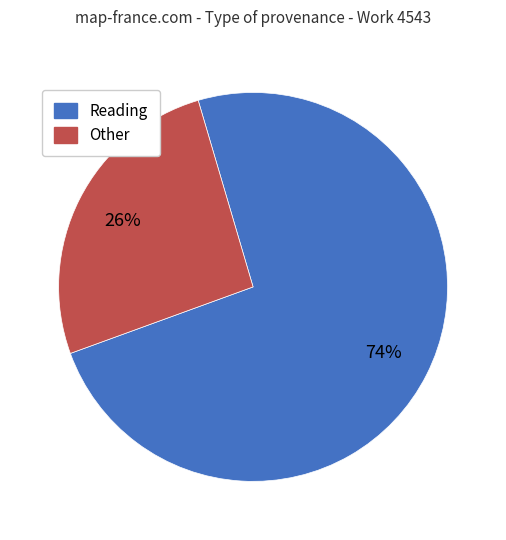

Count the number of slices in the pie.

2